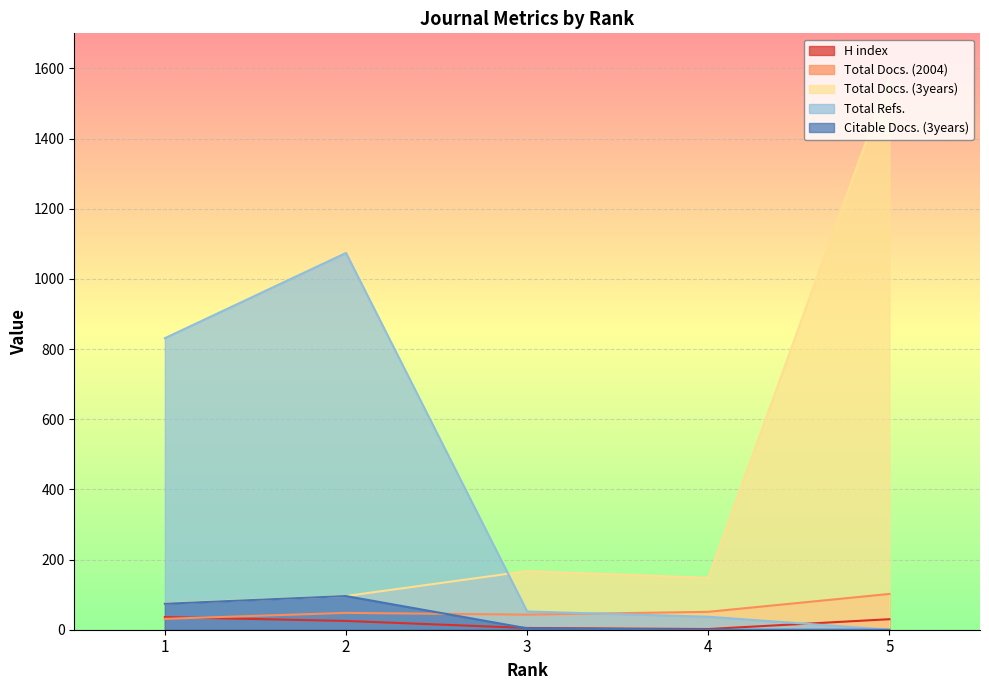

What is the highest value of the Citable Docs. (3years) series?

96